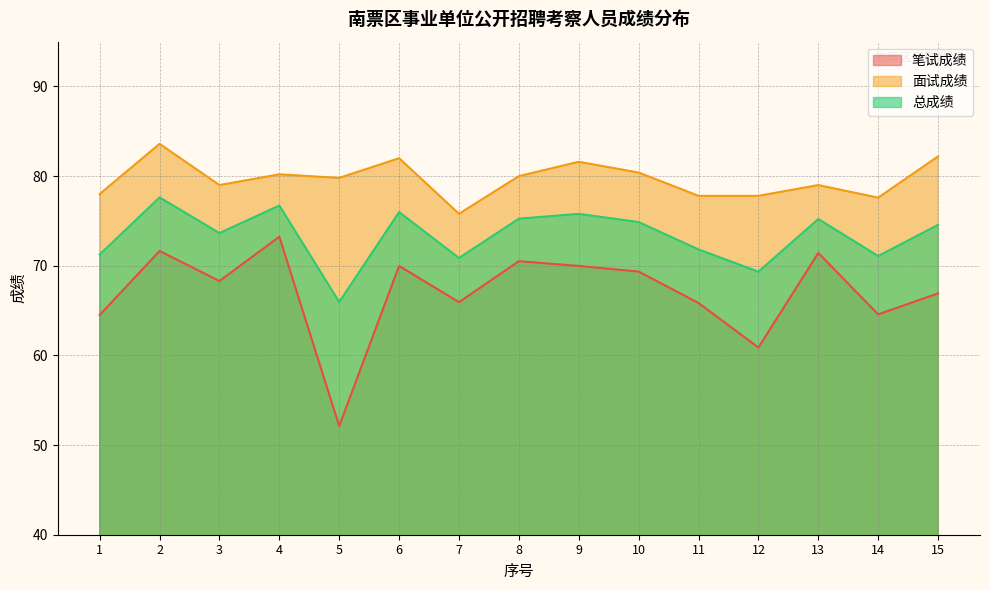

True or false: 笔试成绩 and 面试成绩 intersect in this chart.

False